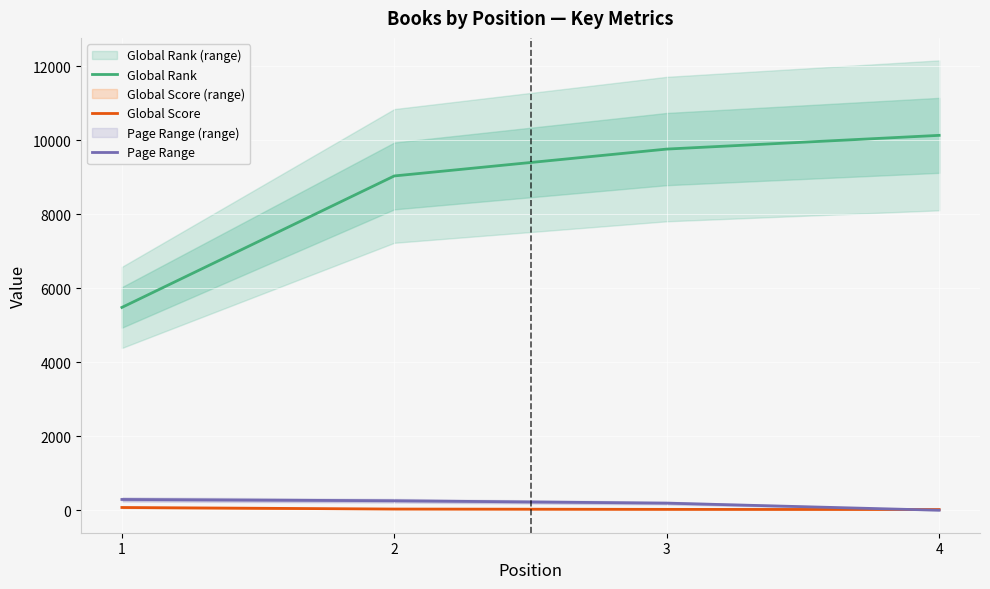

What is the average value of the Global Rank series?

8603